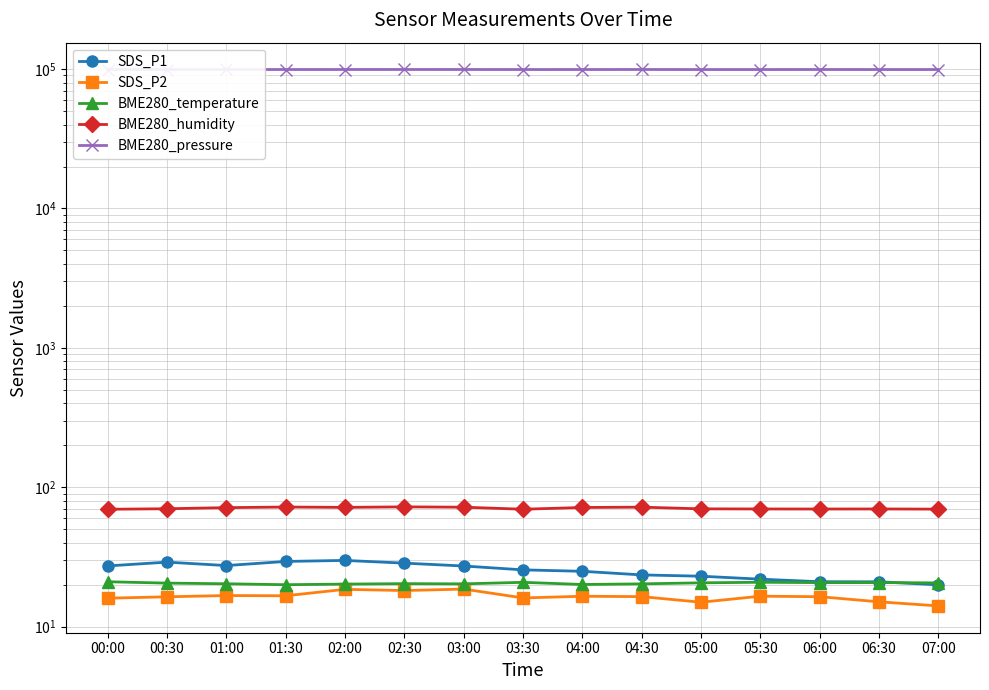

Is this an area chart (filled region under the line)?

No